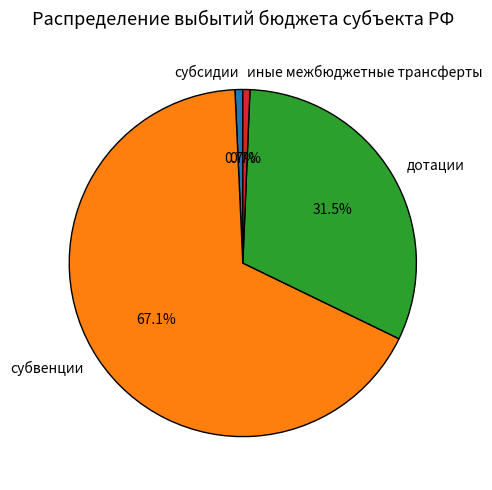

To the nearest percent, what is the combined percentage of субсидии and субвенции?

68%